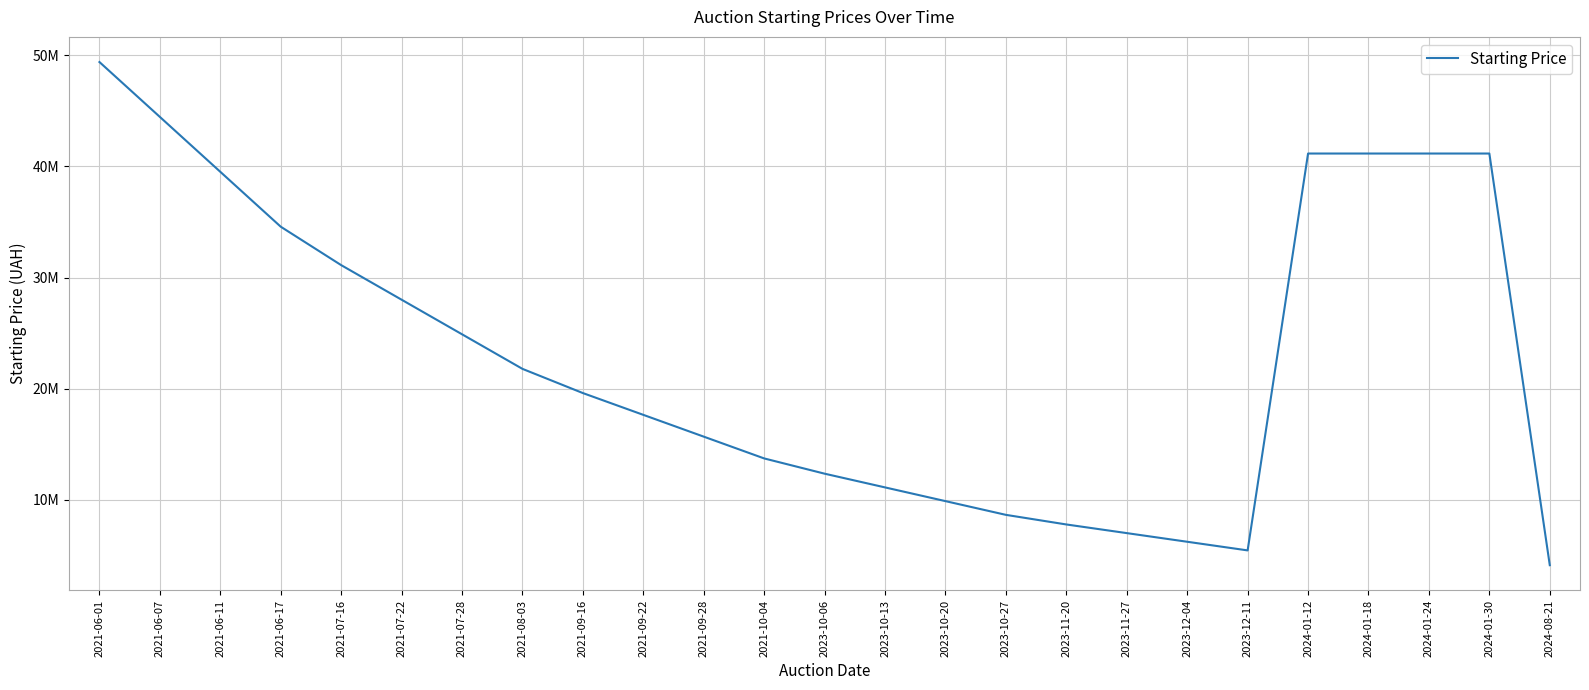

At which label does the data first exceed 19603203?

2021-06-01